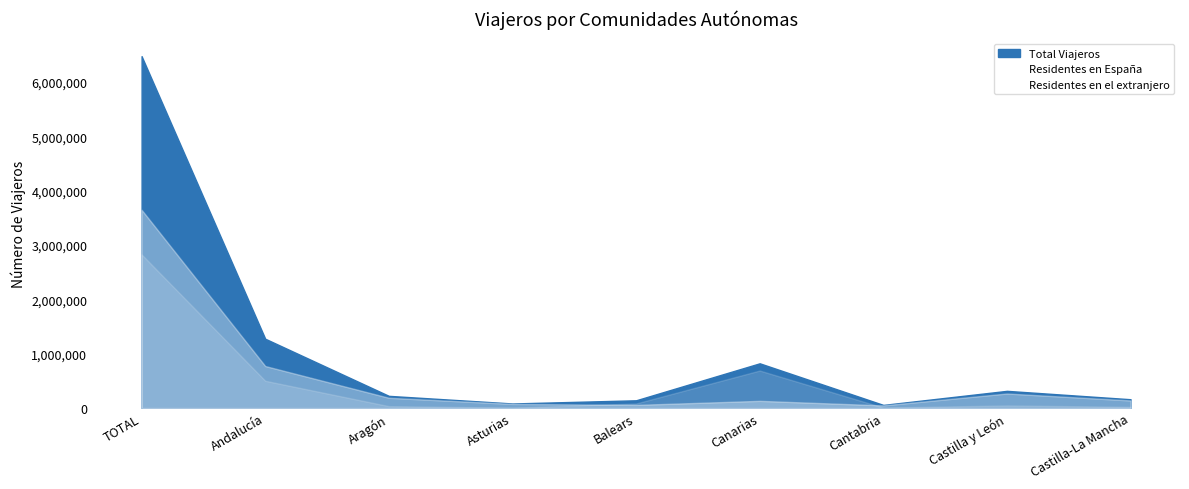

True or false: Residentes en el extranjero and Residentes en España cross at least once.

True